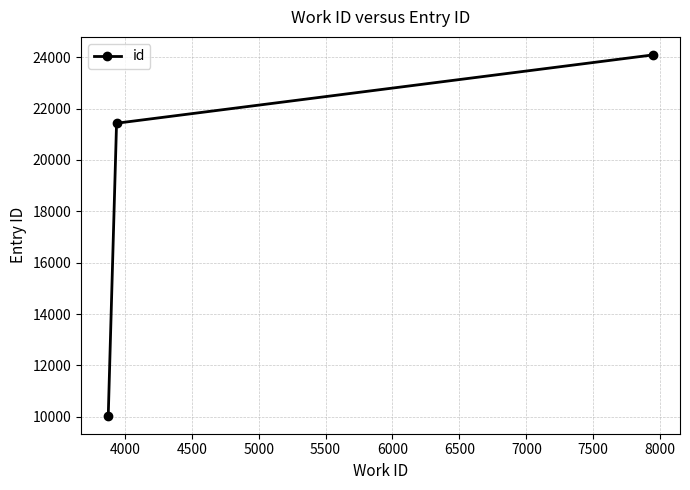

What is the smallest value displayed?

10044